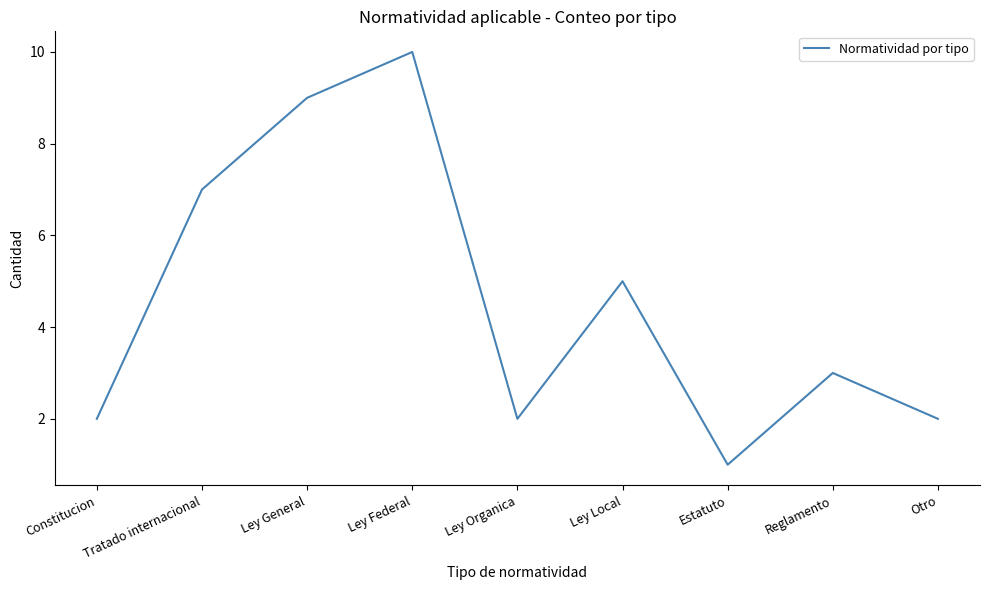

Where is the data nearest to the value 5?

Ley Local